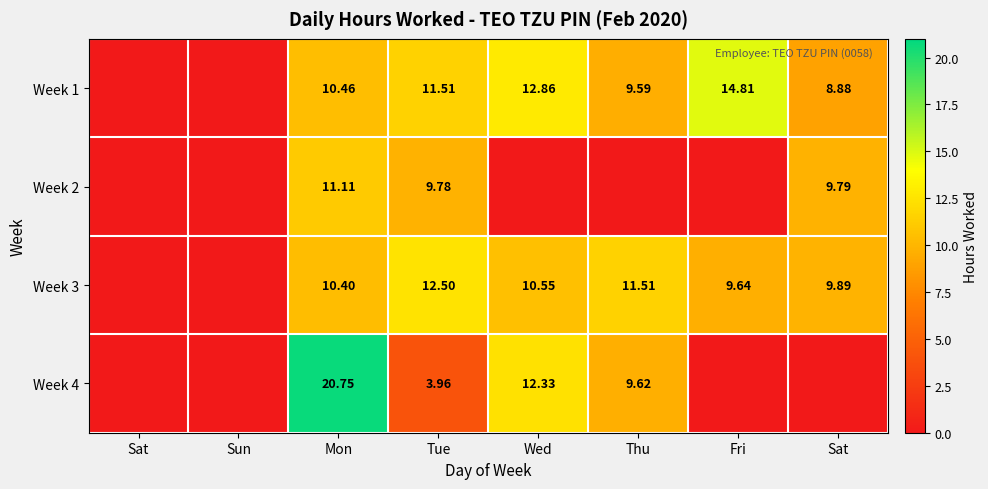

Between Tue and Fri, which series saw the biggest shift?

Week 2